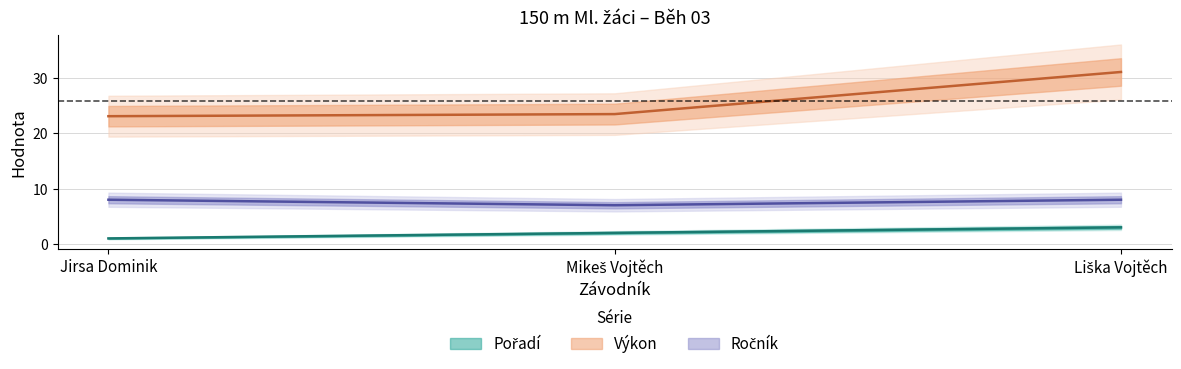

Rank the series by their maximum value, from lowest to highest.

Pořadí, Ročník, Výkon